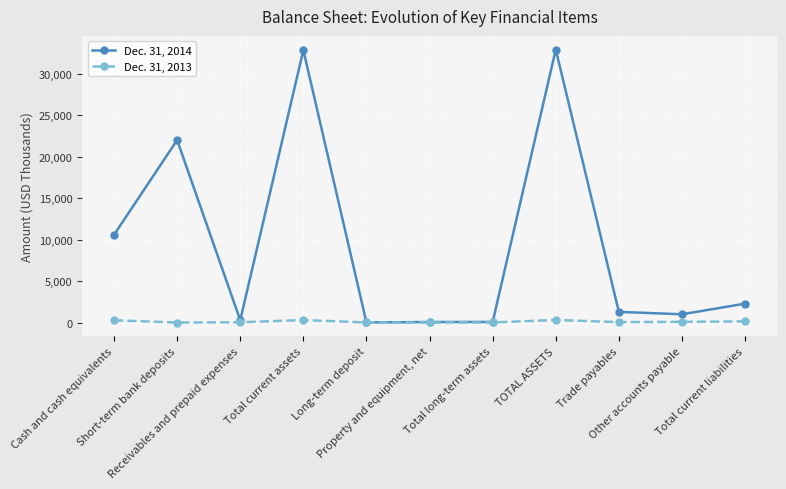

How many distinct data groups are displayed?

2